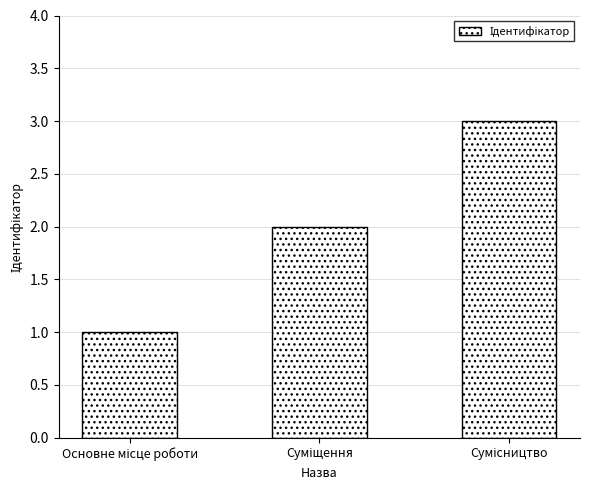

Reading left to right, list all the values displayed in this chart.

1	2	3